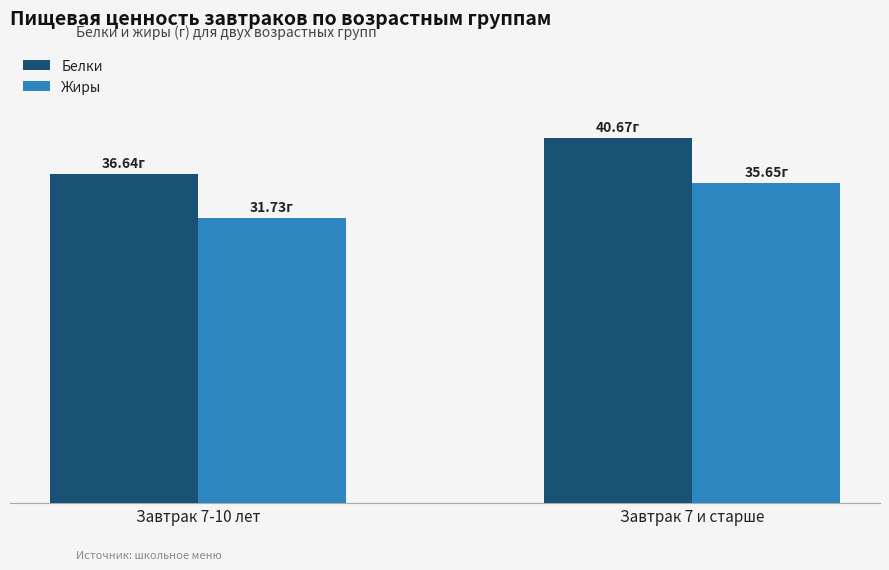

Is the value of Жиры at Завтрак 7-10 лет greater than the value of Белки at Завтрак 7-10 лет?

No